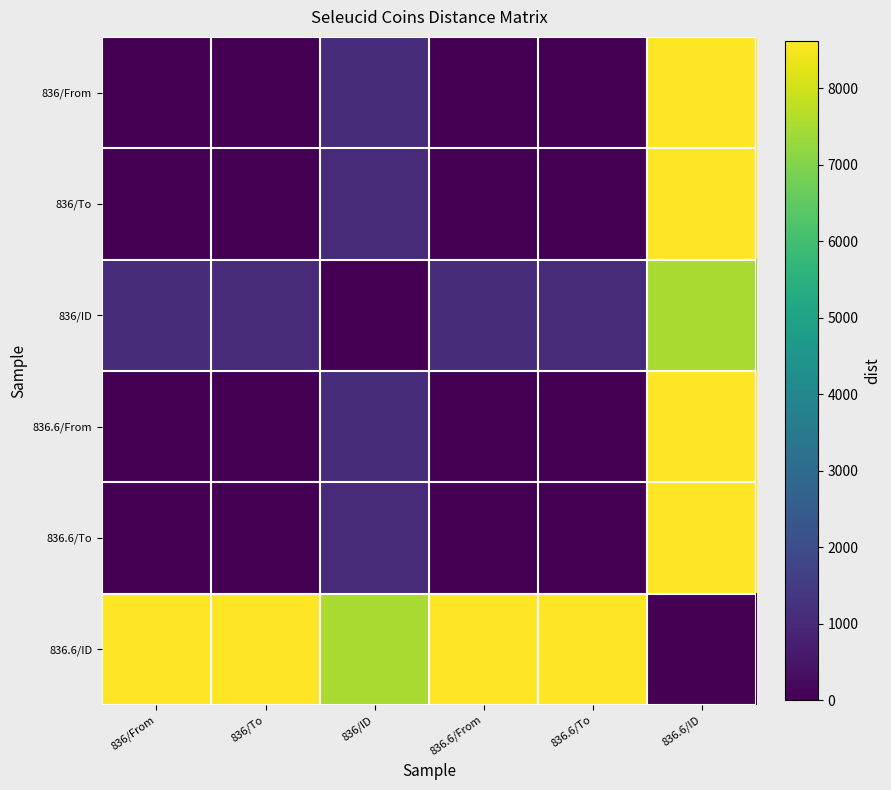

Reading left to right, what are all the values shown in this chart?

836/From: 836/From=0	836/To=15	836/ID=1078	836.6/From=0	836.6/To=15	836.6/ID=8608
836/To: 836/From=15	836/To=0	836/ID=1063	836.6/From=15	836.6/To=0	836.6/ID=8593
836/ID: 836/From=1078	836/To=1063	836/ID=0	836.6/From=1078	836.6/To=1063	836.6/ID=7530
836.6/From: 836/From=0	836/To=15	836/ID=1078	836.6/From=0	836.6/To=15	836.6/ID=8608
836.6/To: 836/From=15	836/To=0	836/ID=1063	836.6/From=15	836.6/To=0	836.6/ID=8593
836.6/ID: 836/From=8608	836/To=8593	836/ID=7530	836.6/From=8608	836.6/To=8593	836.6/ID=0